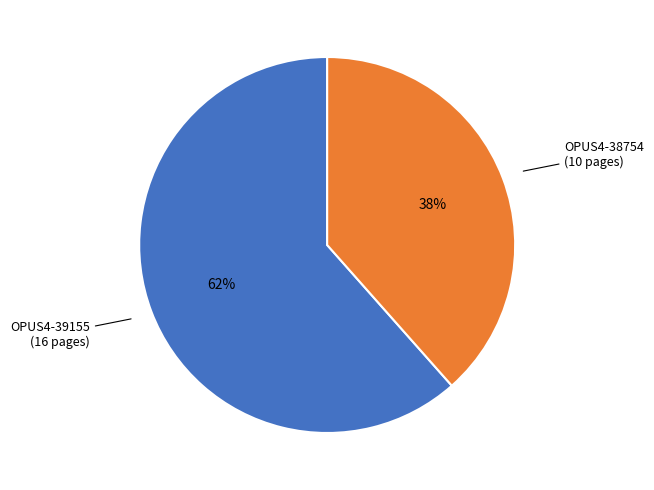

How many slices are in this pie chart?

2